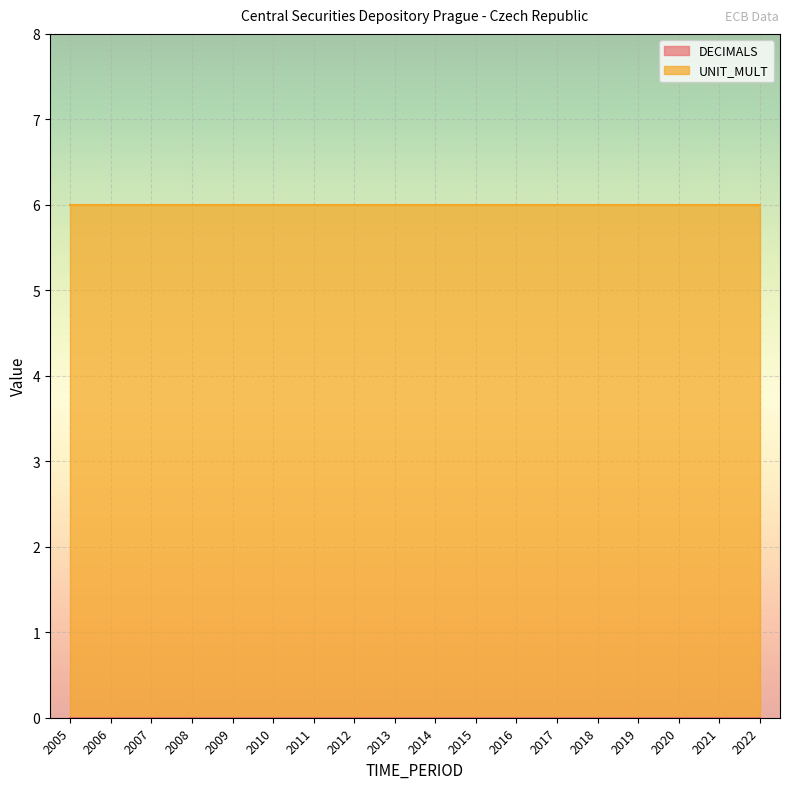

True or false: UNIT_MULT and DECIMALS intersect in this chart.

False